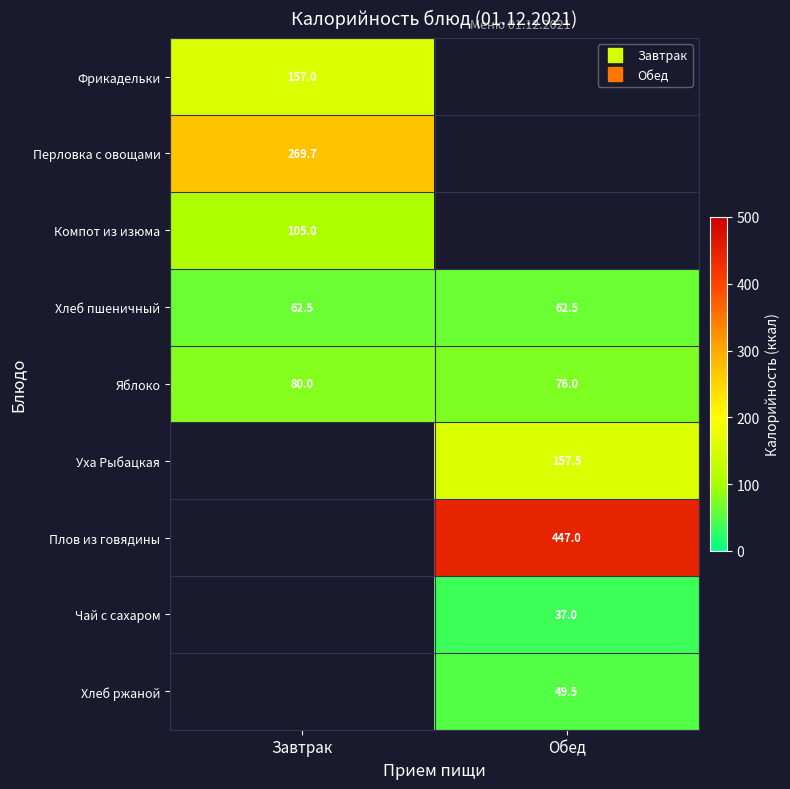

Where does the Хлеб ржаной series first go above 49?

Обед